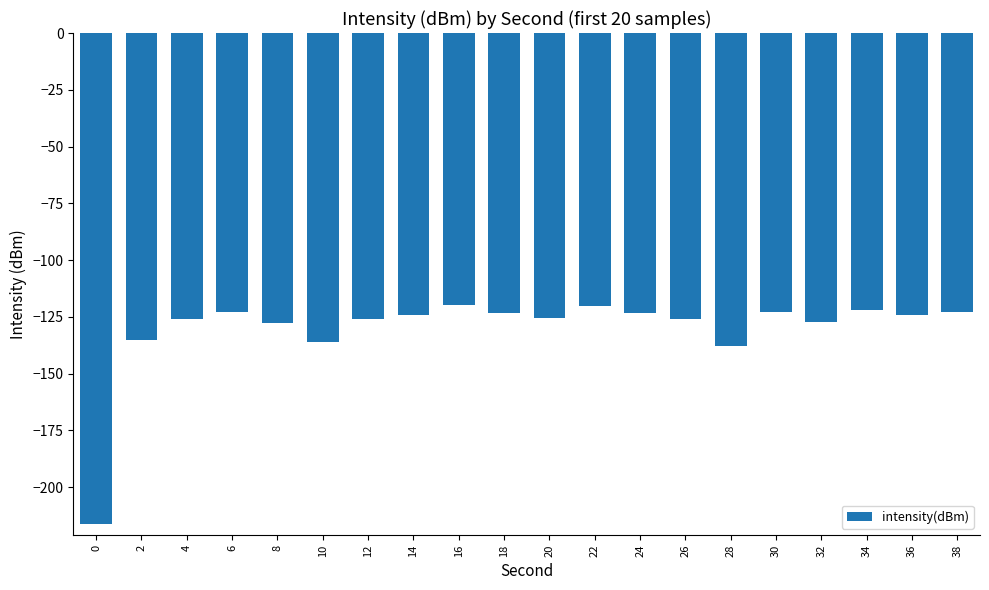

What is the average value?

-130.5